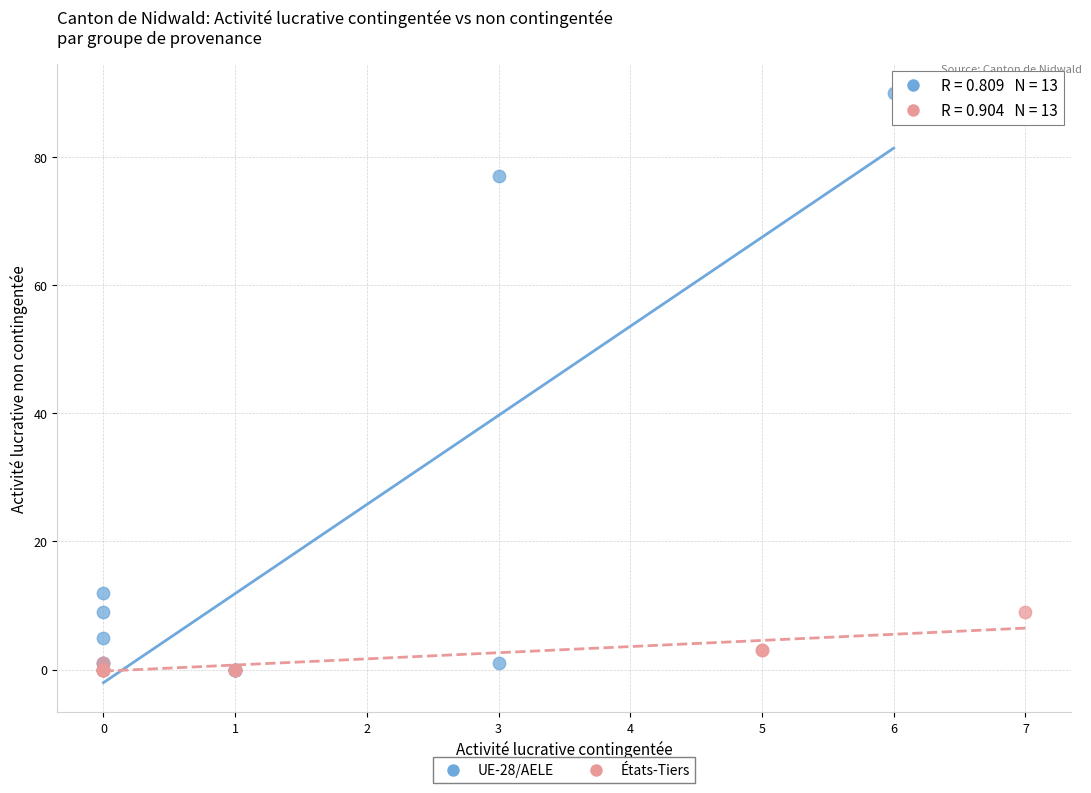

Which series has the widest spread of Y values?

UE-28/AELE